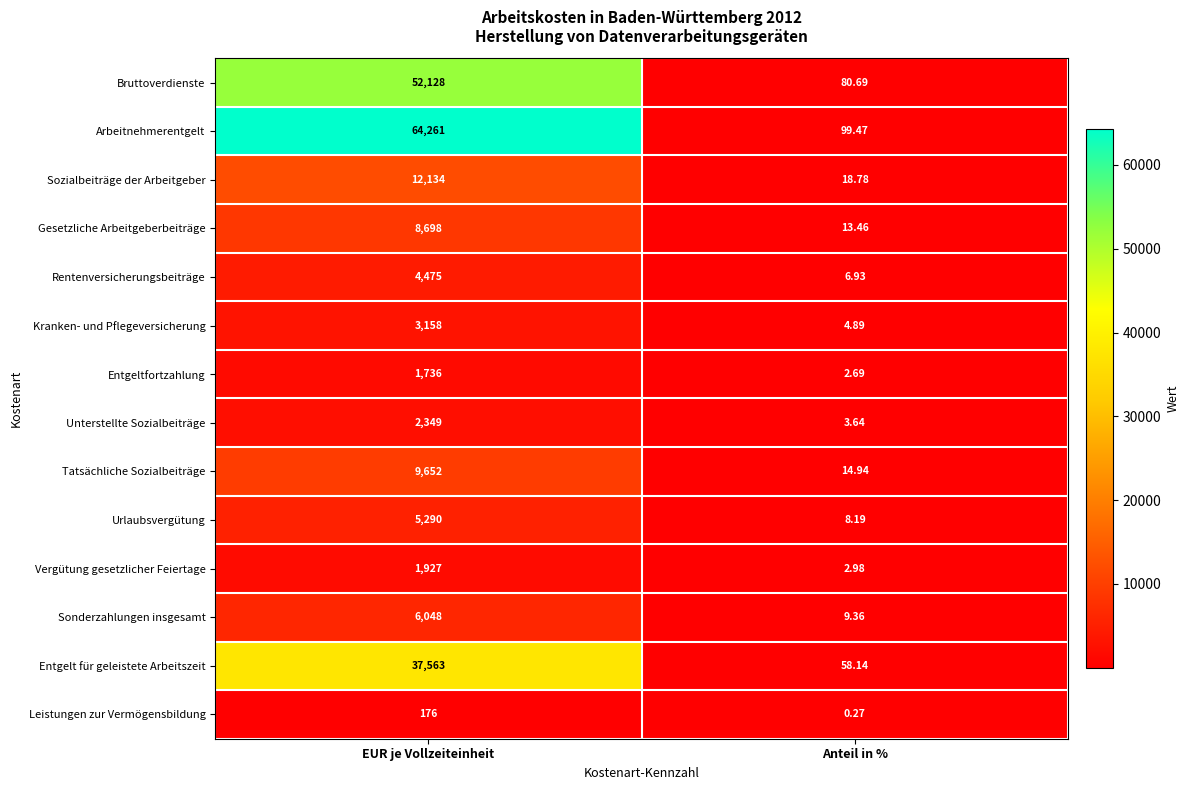

At which category is the sum across all series the highest?

EUR je Vollzeiteinheit